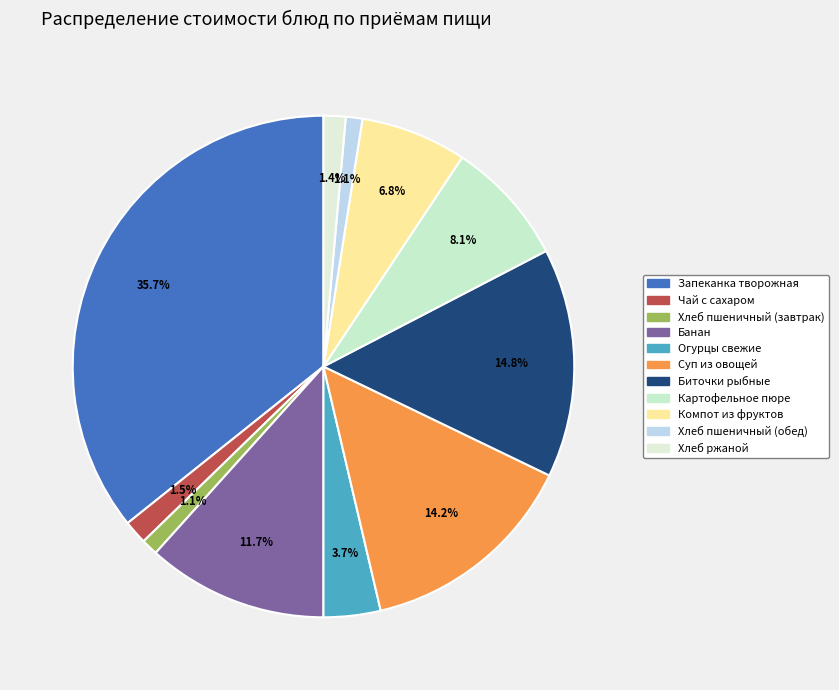

Count the number of slices in the pie.

11